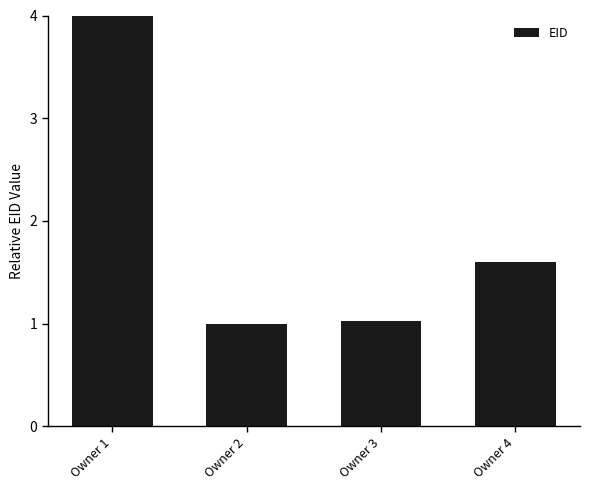

What is the value of the 1st bar from the left?

4.0